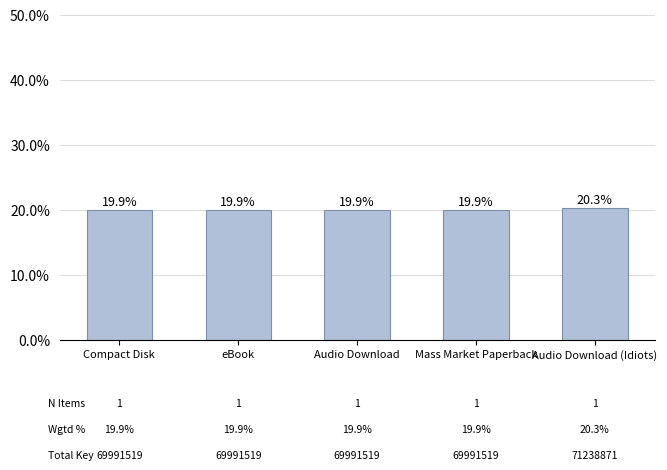

Reading left to right, what are all the values shown in this chart?

19.9	19.9	19.9	19.9	20.3